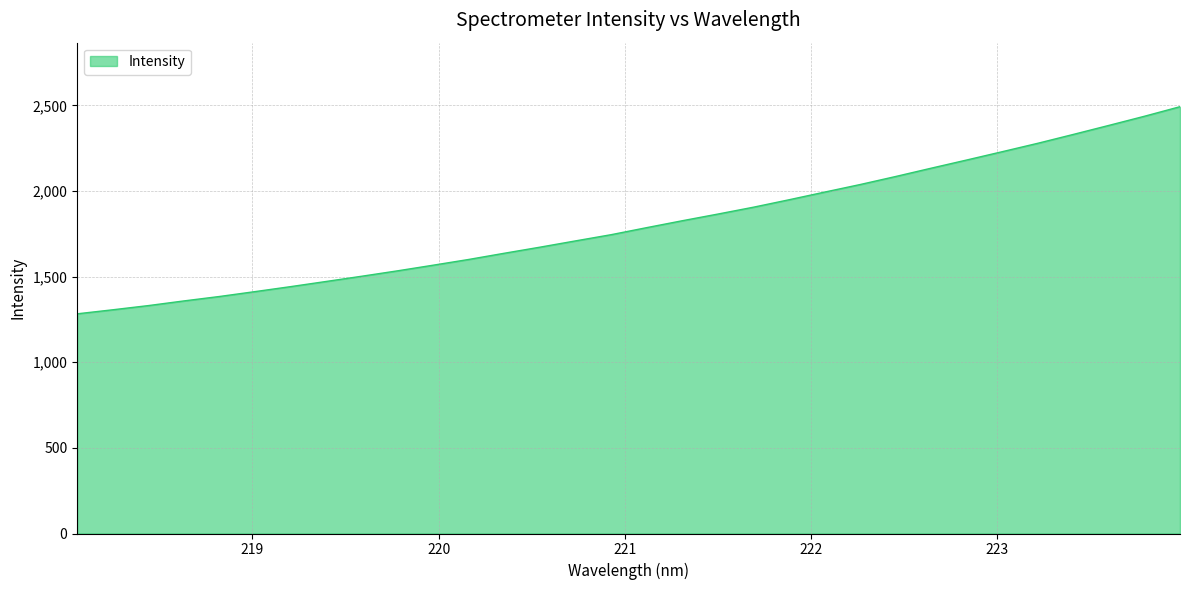

What is the maximum value shown in the chart?

2492.9